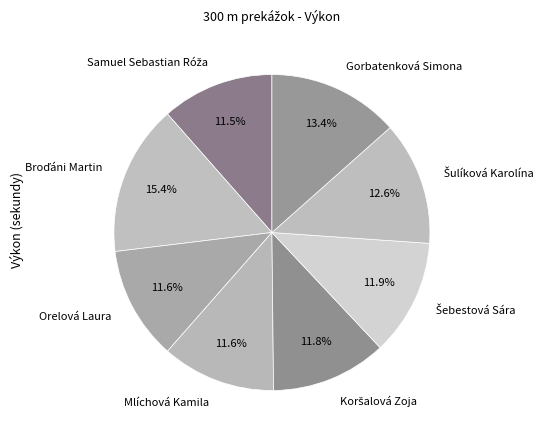

Does any single category account for the majority?

No